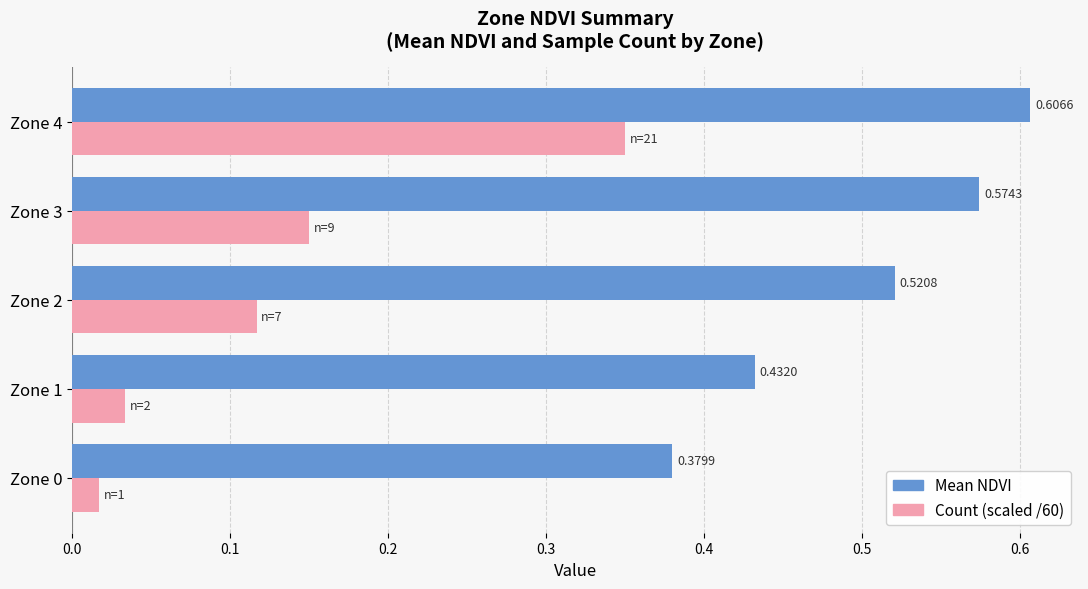

Which series has the largest total across all categories?

Mean NDVI